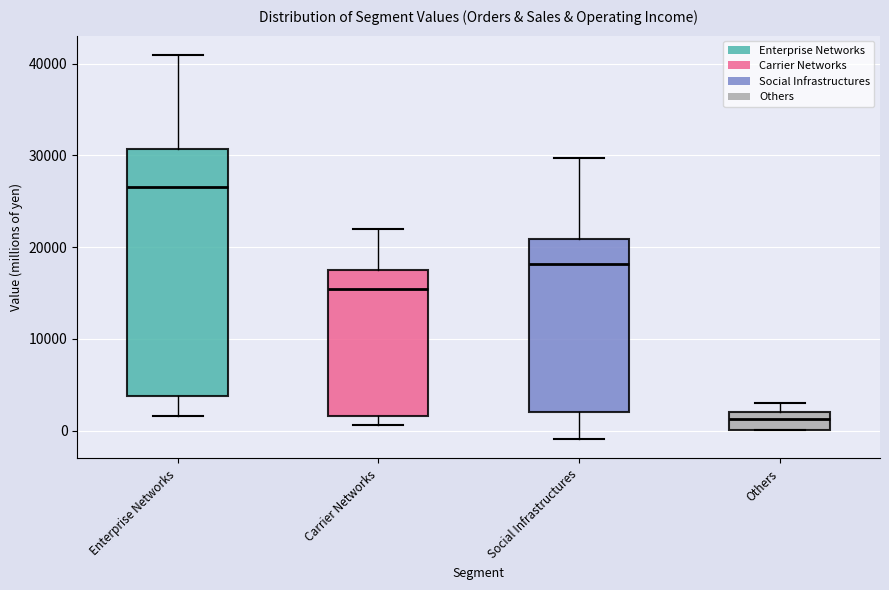

Comparing the boxes themselves (not the whiskers), which one is the tallest?

Enterprise Networks